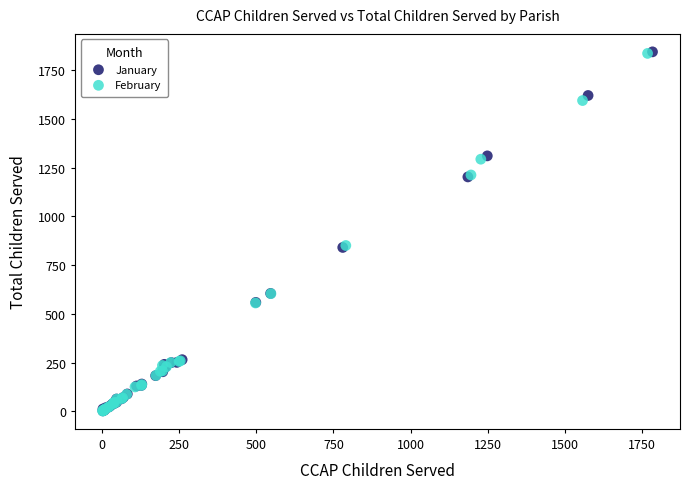

Which series has the widest spread of Y values?

January